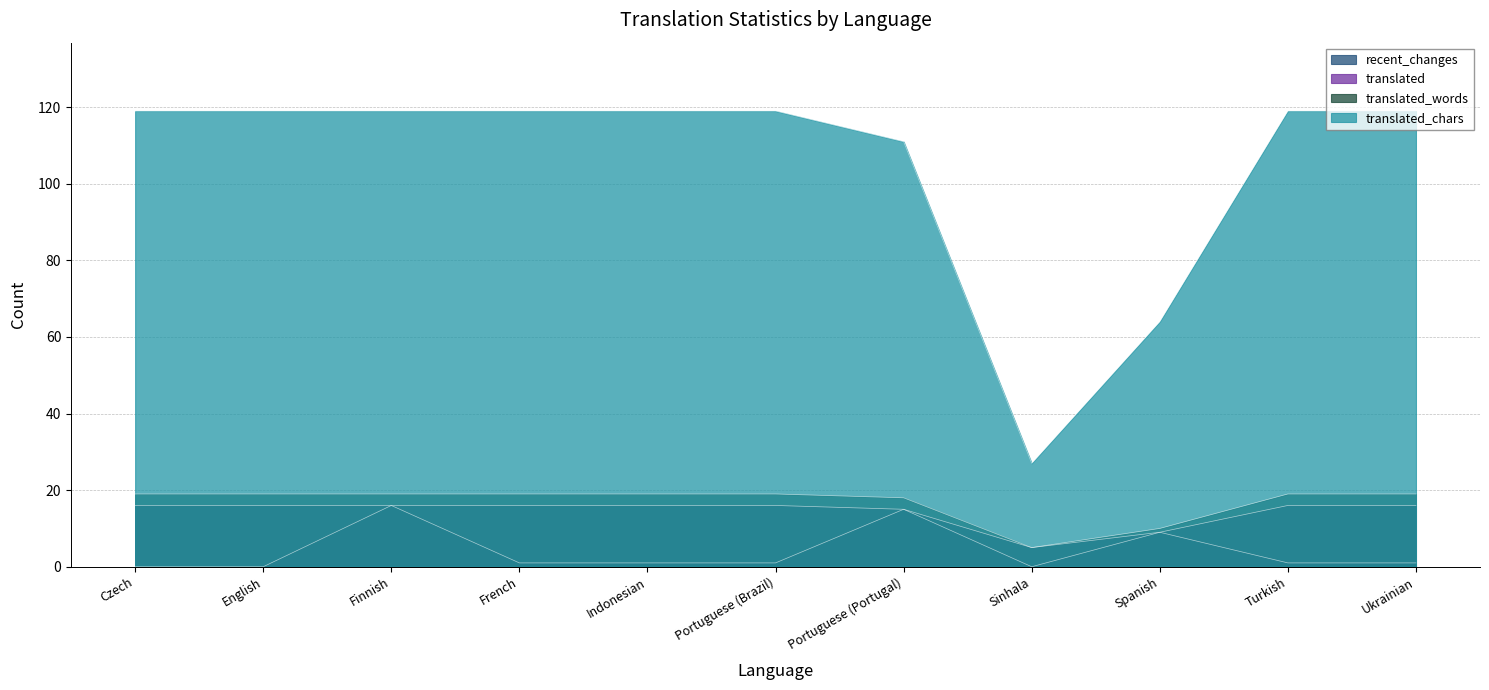

True or false: recent_changes has a value of 6 at Spanish.

False